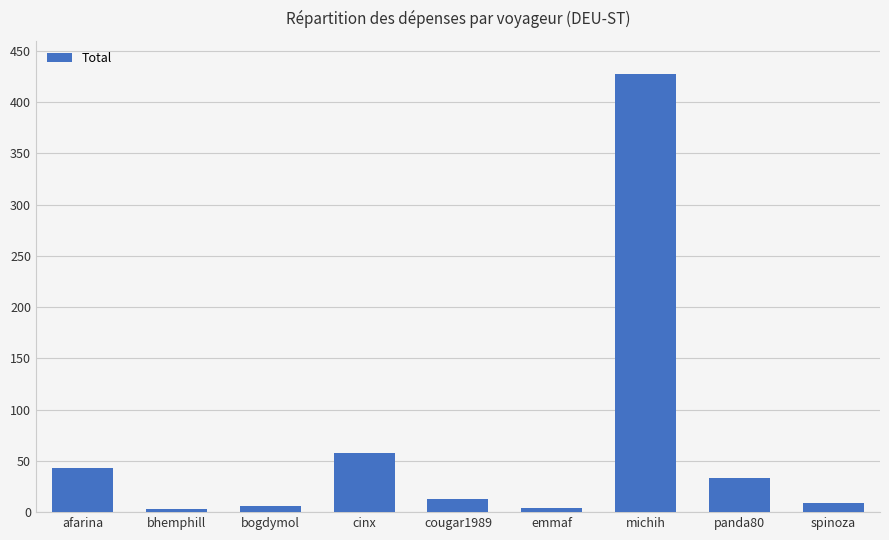

What is the change in value from bogdymol to emmaf?

-1.8